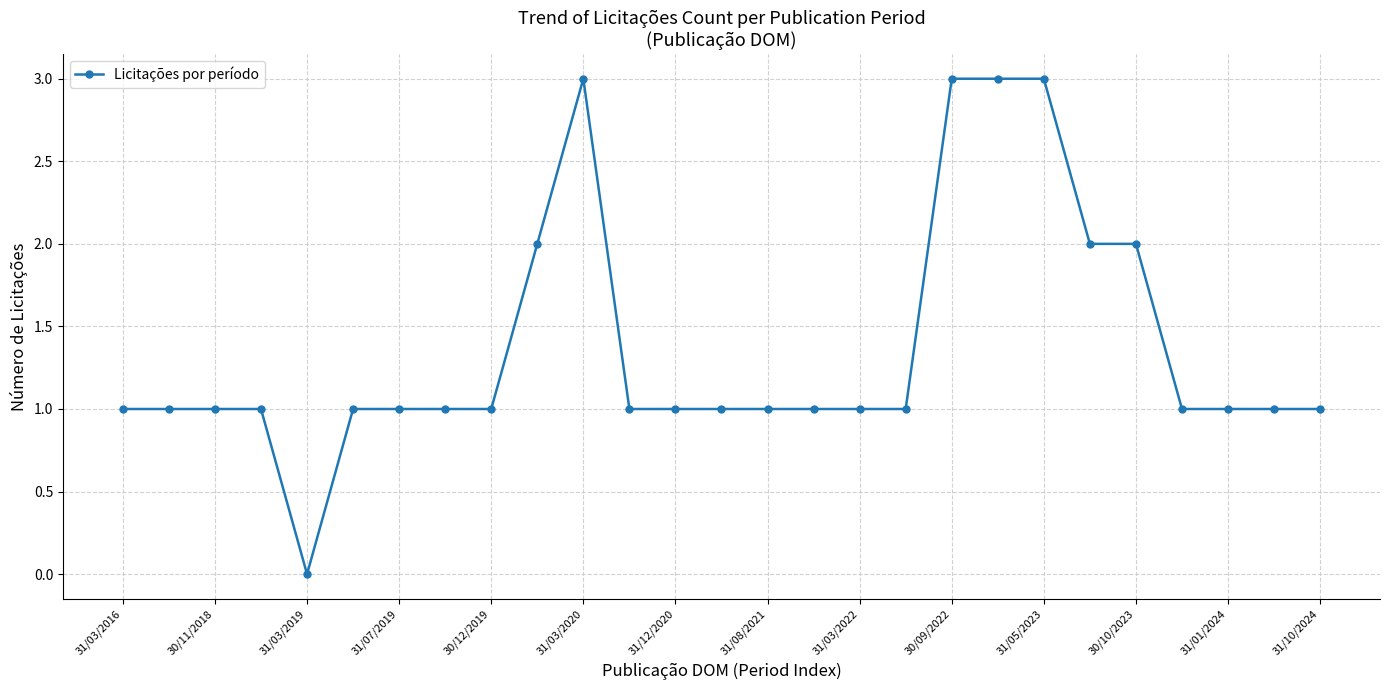

What is the greatest value displayed?

3